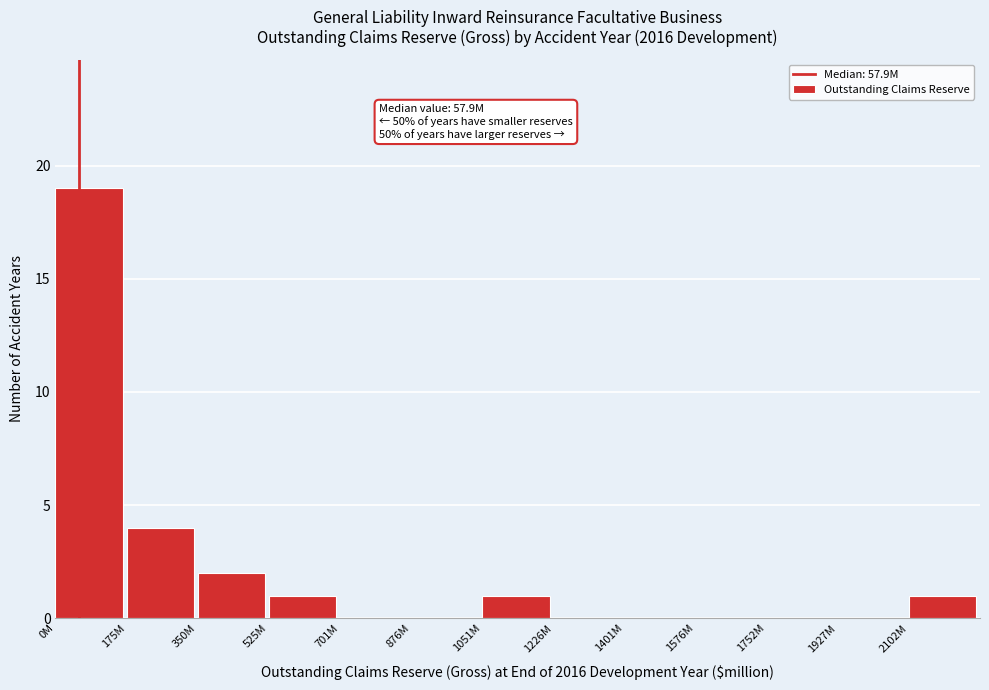

Reading right to left, what are all the values shown in this chart?

2102M=1	1927M=0	1752M=0	1576M=0	1401M=0	1226M=0	1051M=1	876M=0	701M=0	525M=1	350M=2	175M=4	0M=19